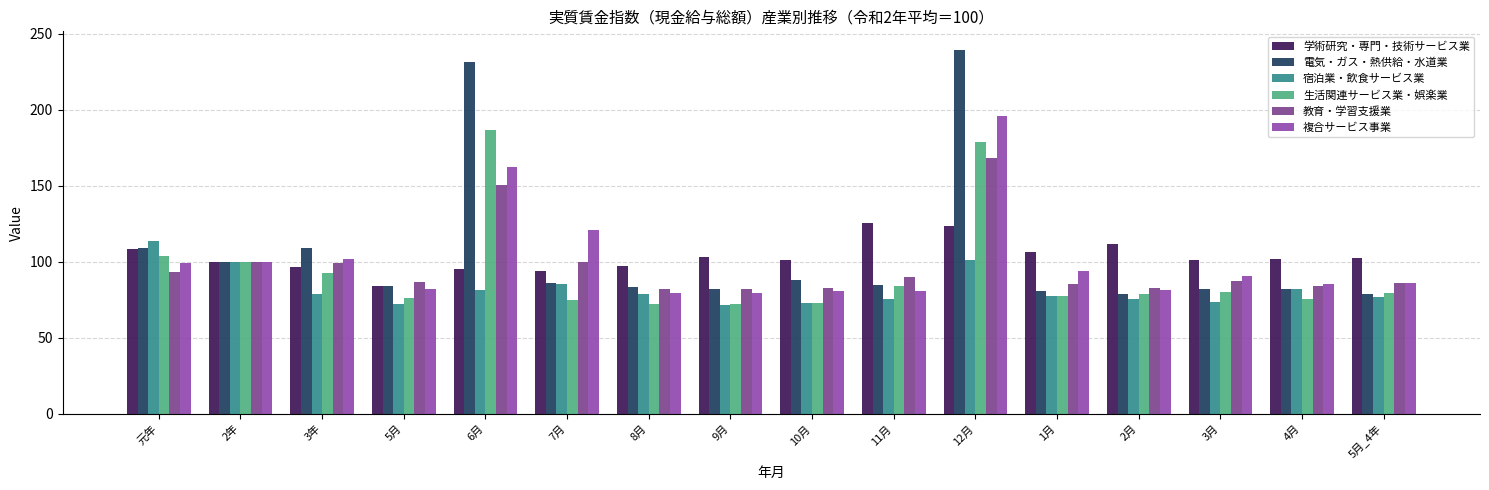

The value of 複合サービス事業 at 5月_4年 is 37.5. True or false?

False